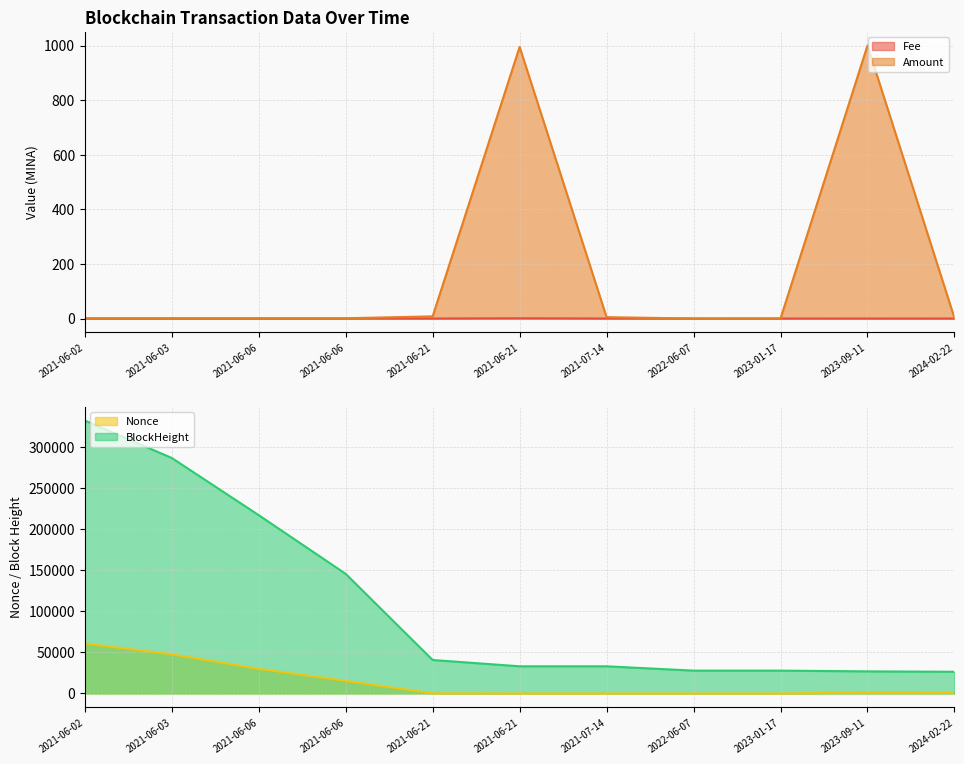

What is the sum of all Amount values?

2014.1